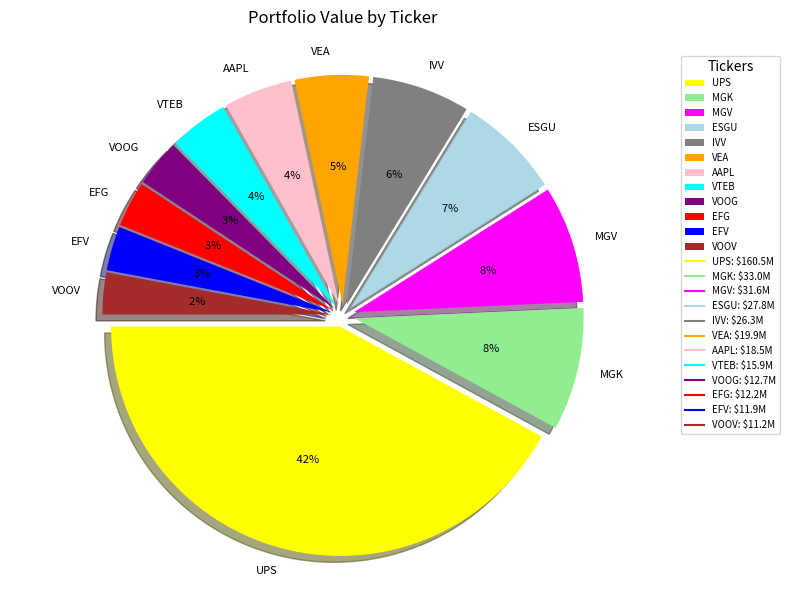

What is the change in value from MGK to VTEB?

-17096000